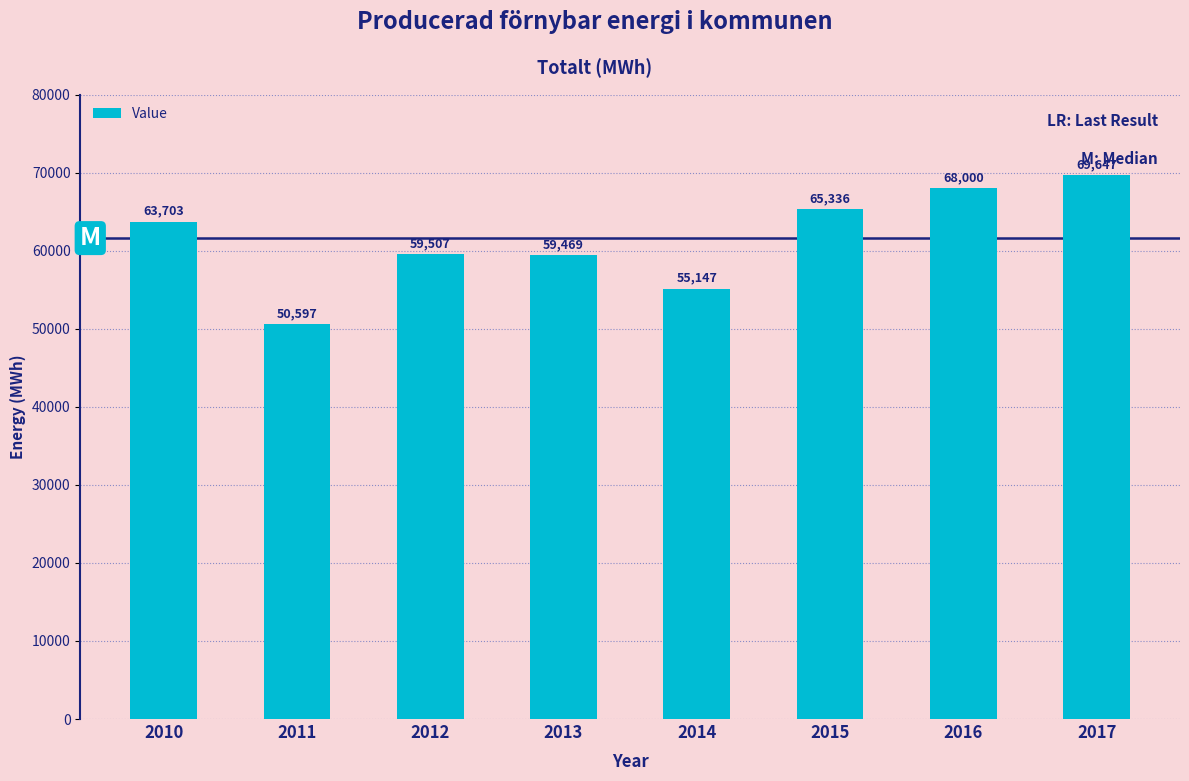

What is the smallest value displayed?

50597